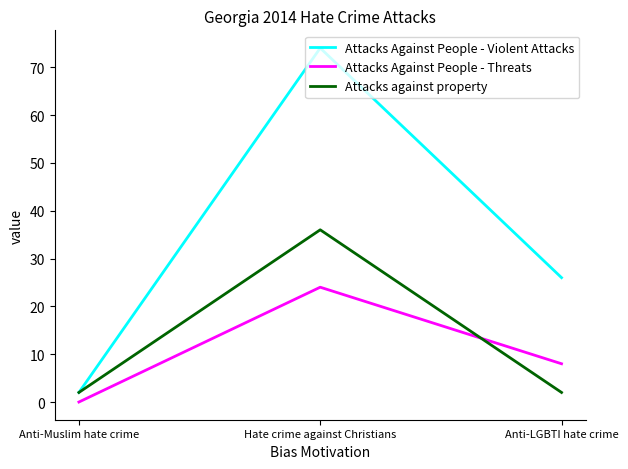

At how many categories does at least one series exceed 12?

2